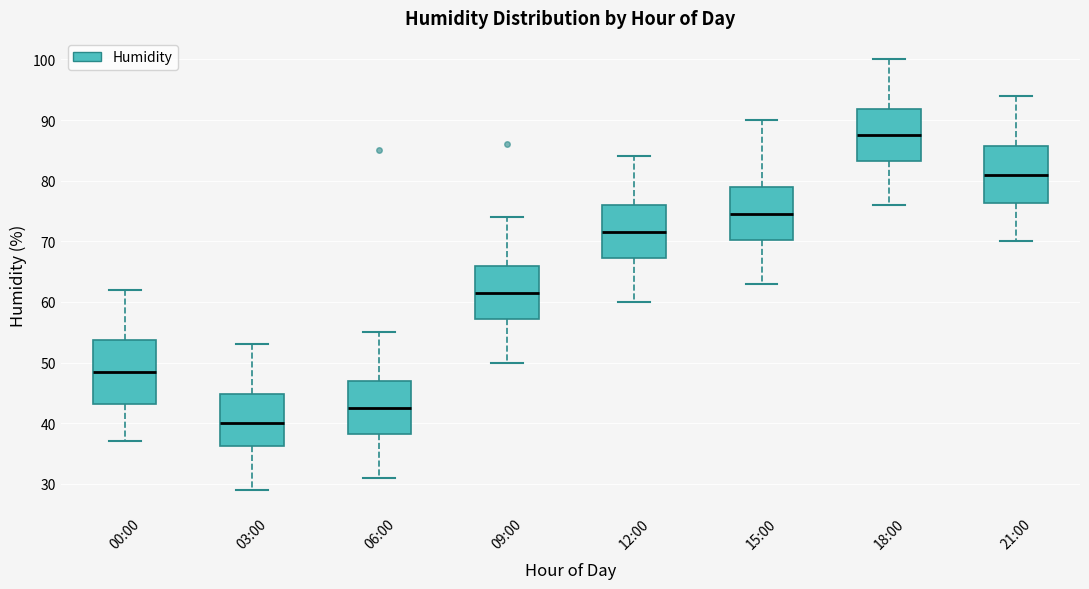

Comparing the boxes themselves (not the whiskers), which one is the tallest?

00:00